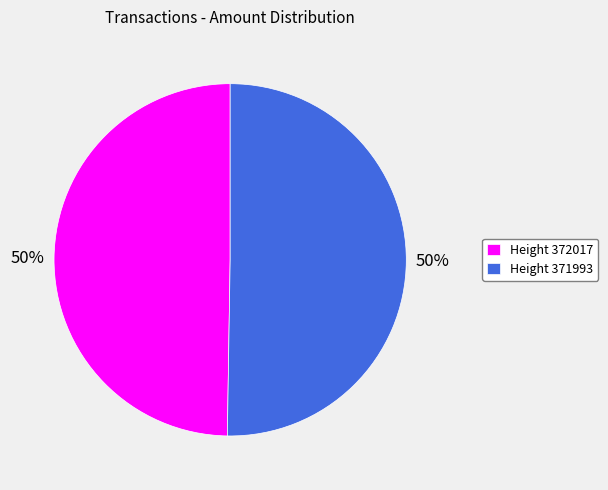

What is the ratio of the value at Height 372017 to the value at Height 371993?

1.0